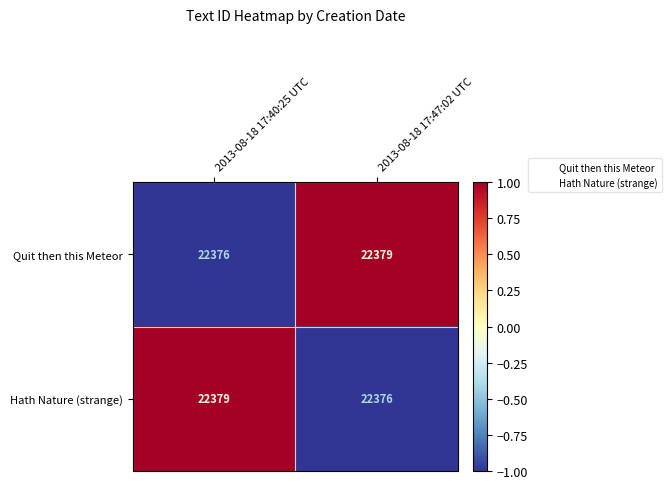

At which label is Quit then this Meteor closest to 22377?

2013-08-18 17:40:25 UTC